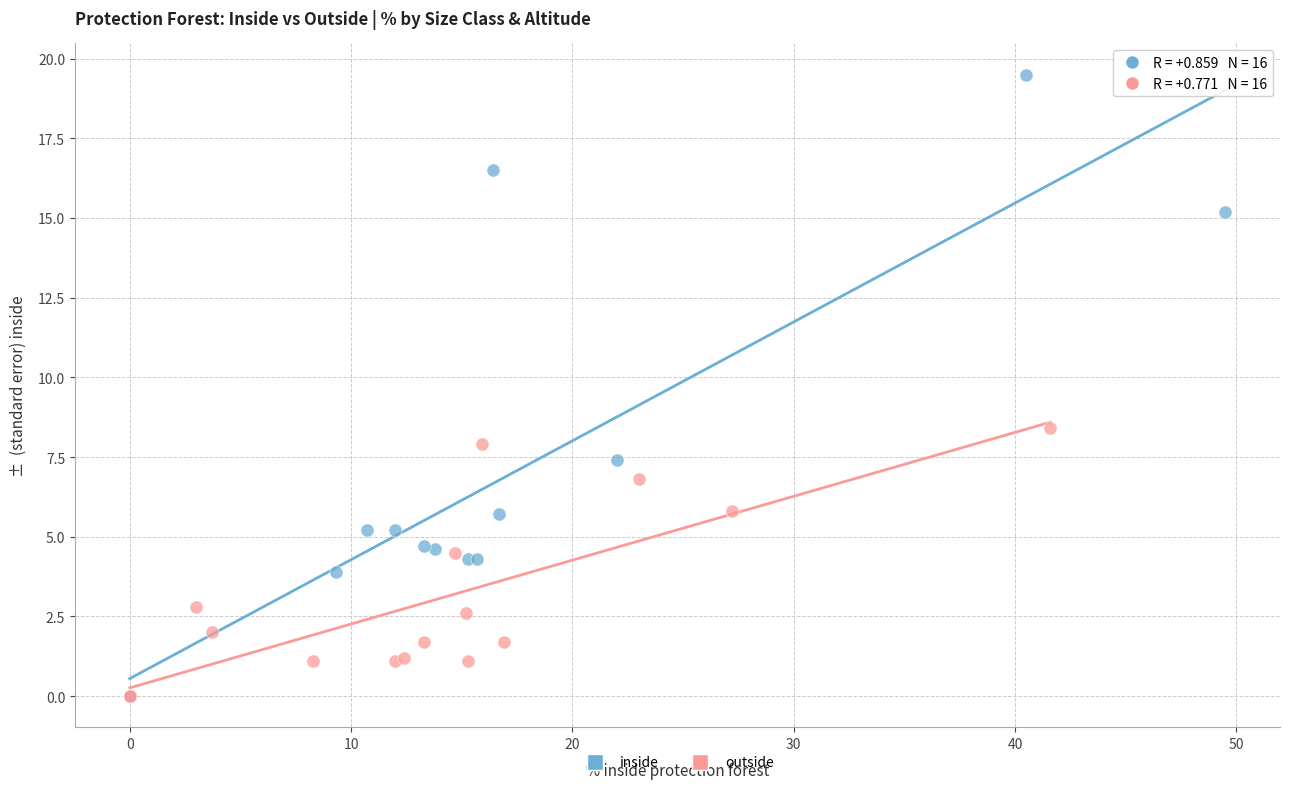

Which series has the largest Y range (max minus min)?

inside